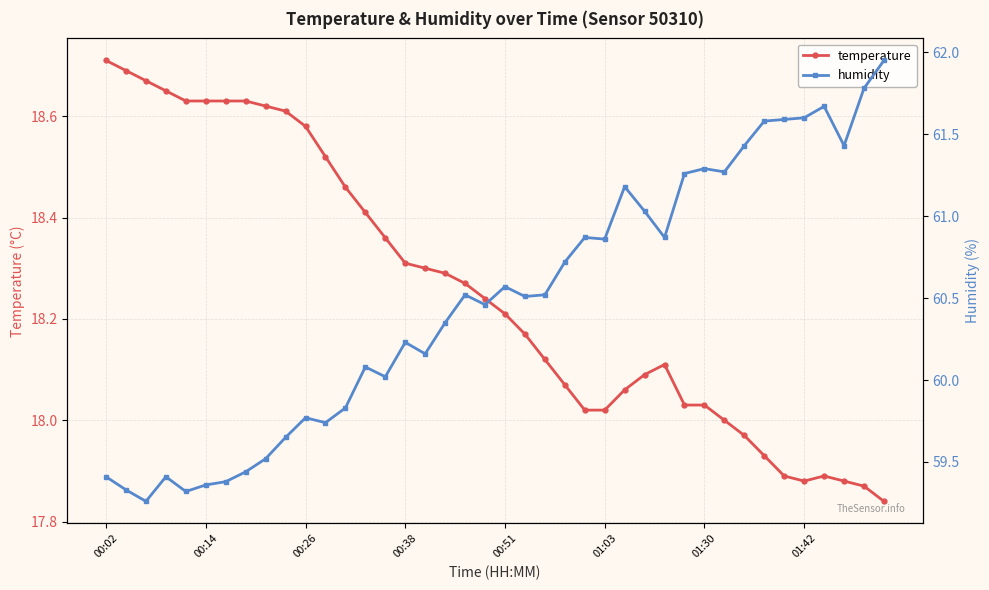

True or false: temperature has more than 0 points higher than both neighbors.

True